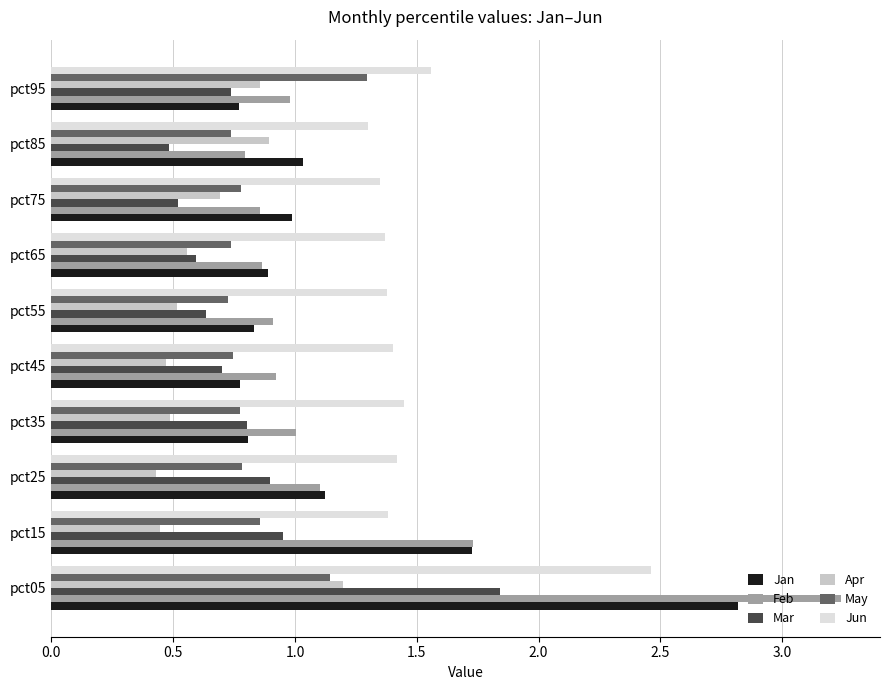

Which series has the largest range (max minus min)?

Feb